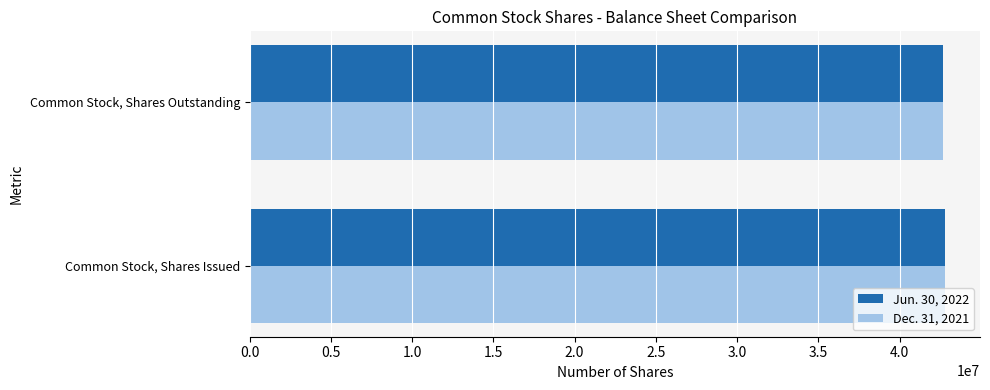

What is the sum of all Jun. 30, 2022 values?

85498517